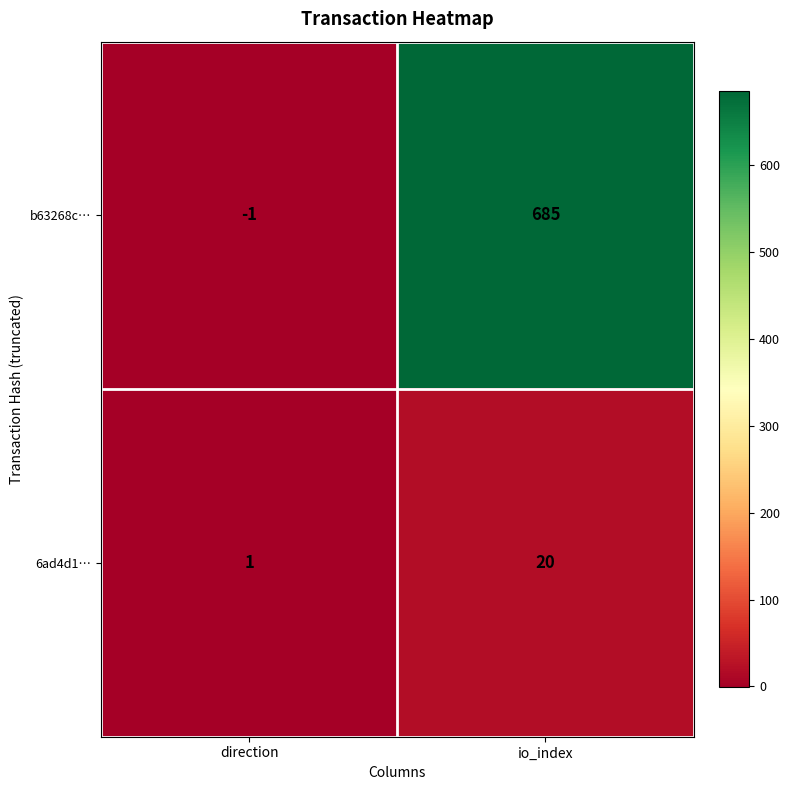

Rank the series at direction from highest to lowest value.

6ad4d1…, b63268c…